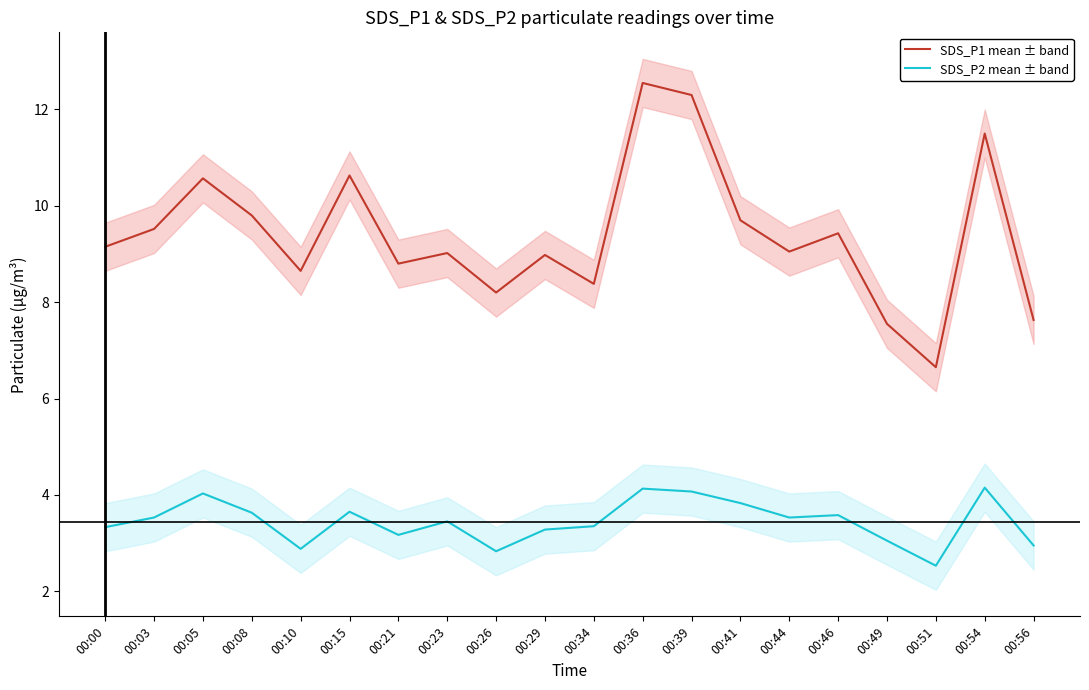

True or false: SDS_P1 mean ± band and SDS_P2 mean ± band intersect in this chart.

False